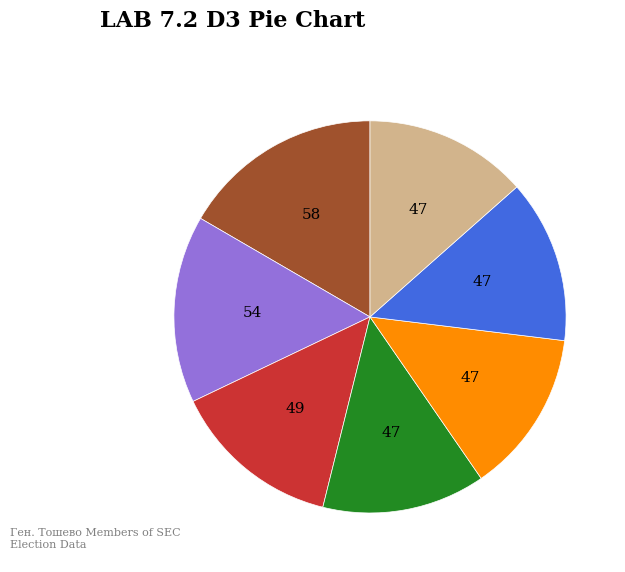

Is there any slice that represents more than half of the pie?

No